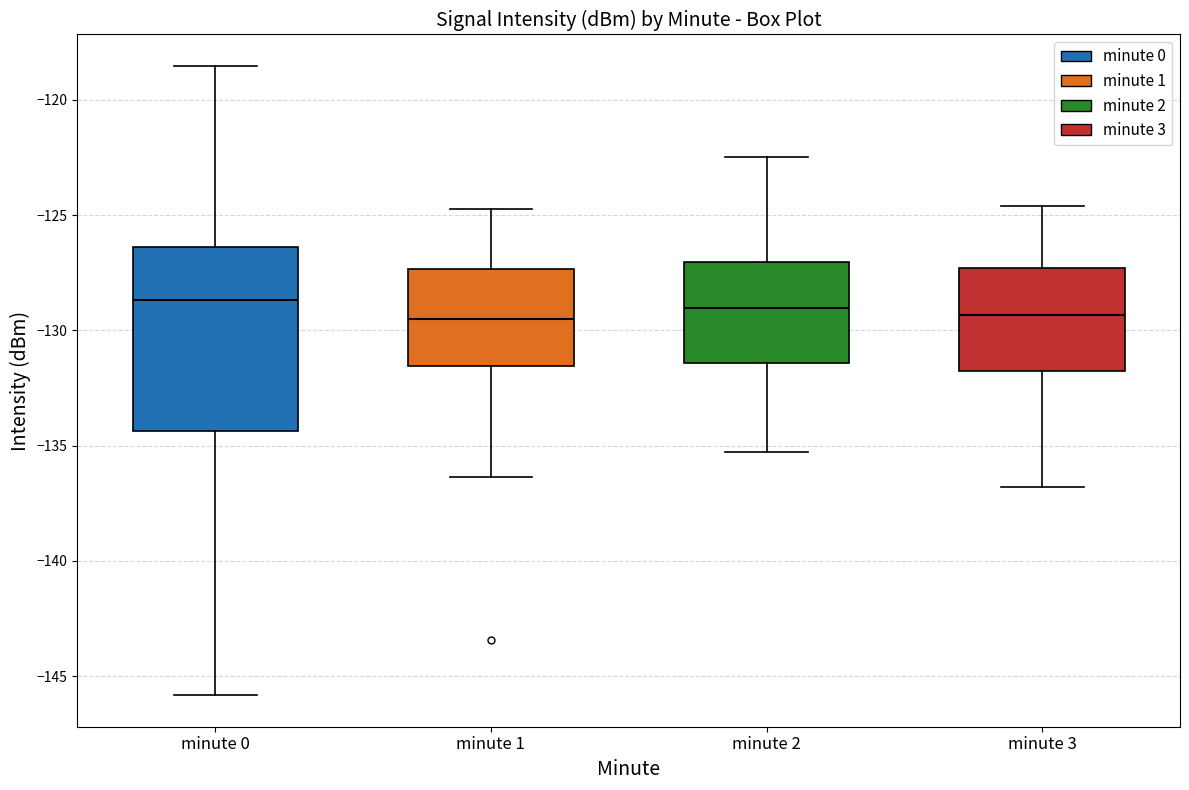

Where does the lower whisker of the box for minute 2 end on the y-axis? The values are not printed on the chart, so give them approximately, as read against the axis.

-135.5